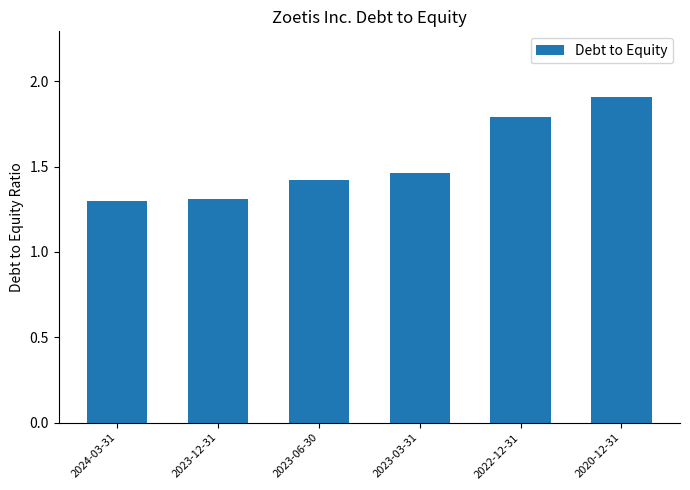

At which category does the chart reach its peak across all series?

2020-12-31